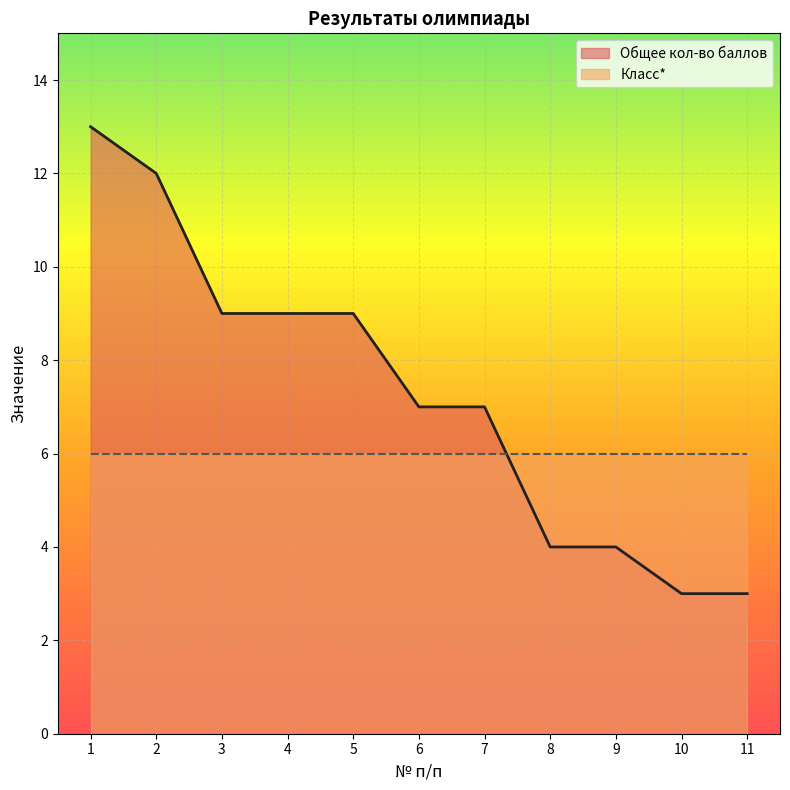

At which label is the value closest to 8?

3